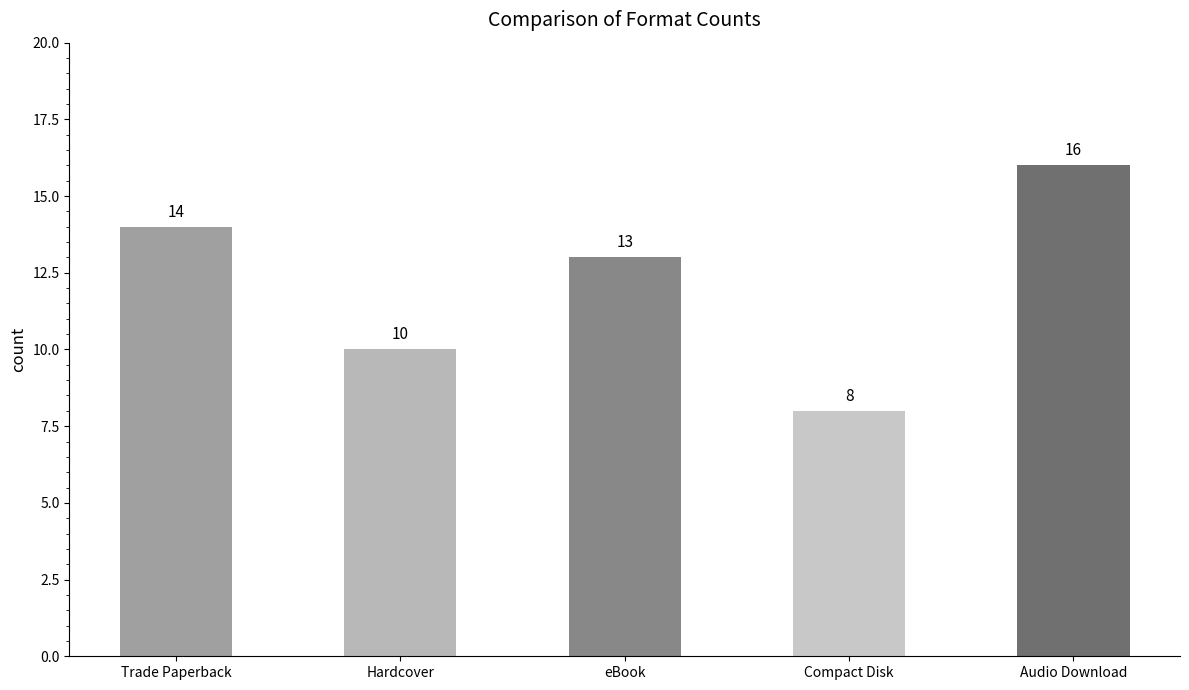

Reading left to right, extract all data points from this chart.

Trade Paperback=14	Hardcover=10	eBook=13	Compact Disk=8	Audio Download=16